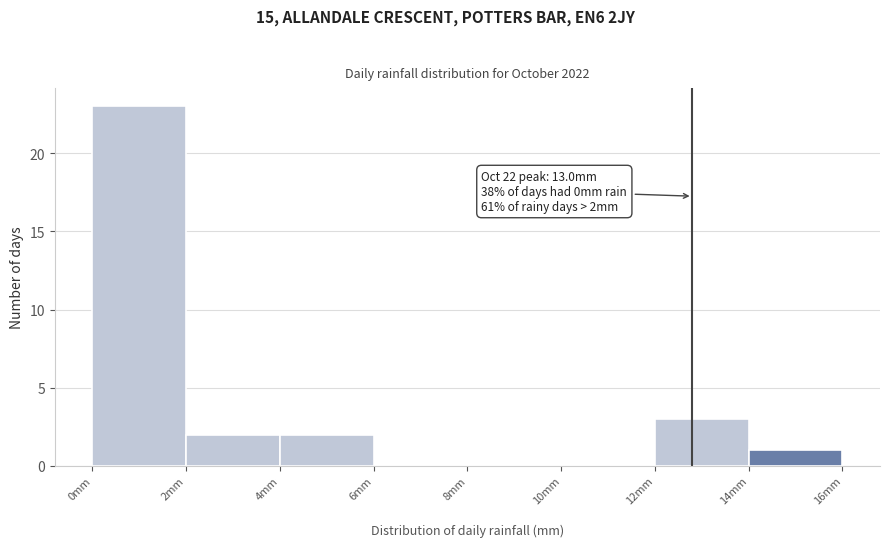

Over which range of the x-axis is the bar tallest?

0 to 2